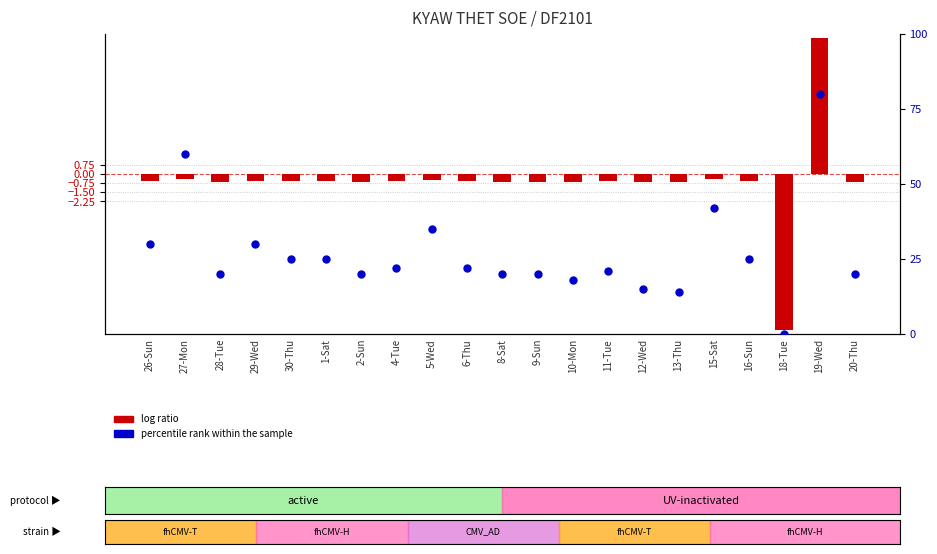

Which series reaches the minimum Y coordinate?

log ratio